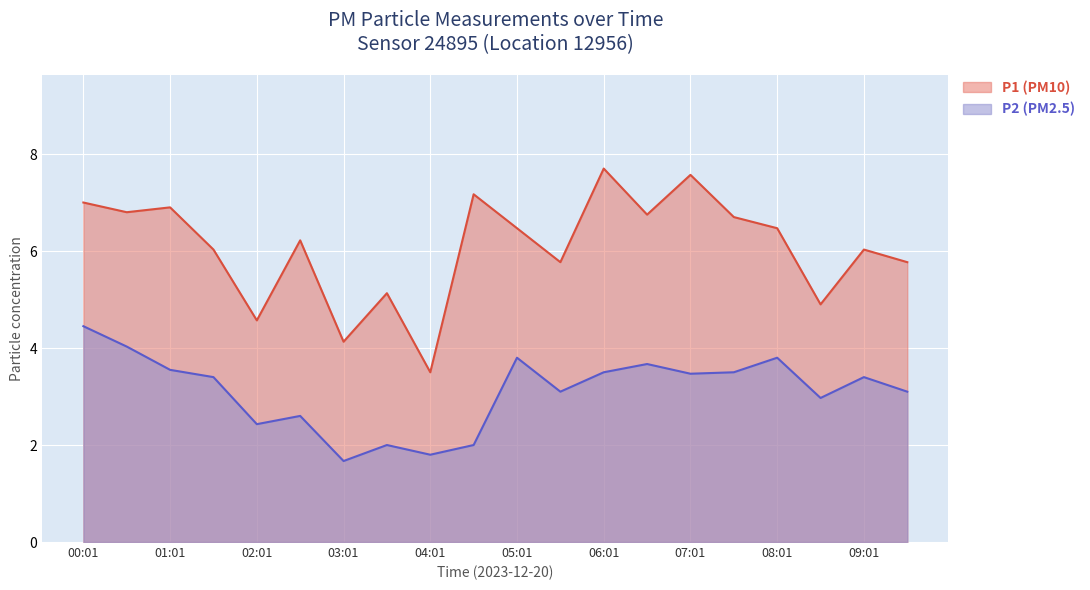

What is the approximate value of P2 at 01:01?

3.5